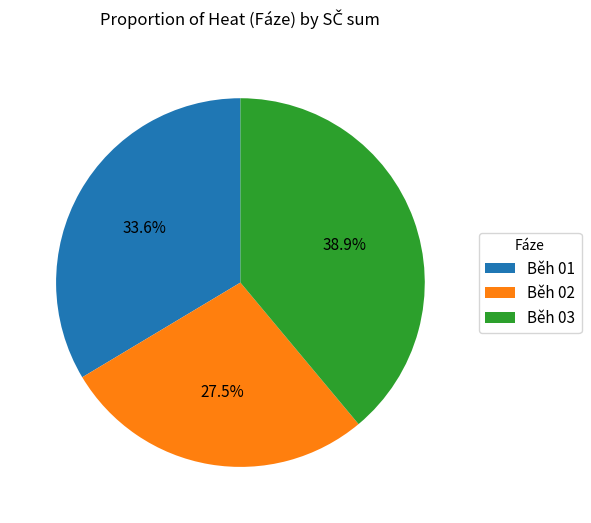

Count the number of slices in the pie.

3